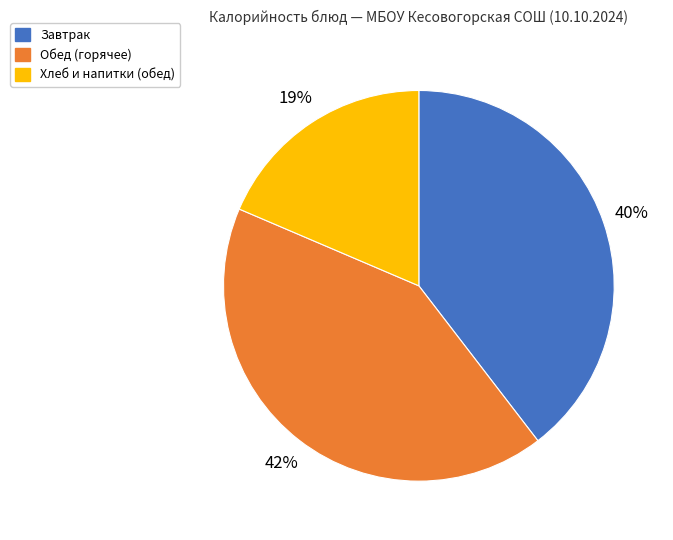

How many slices are in this pie chart?

3